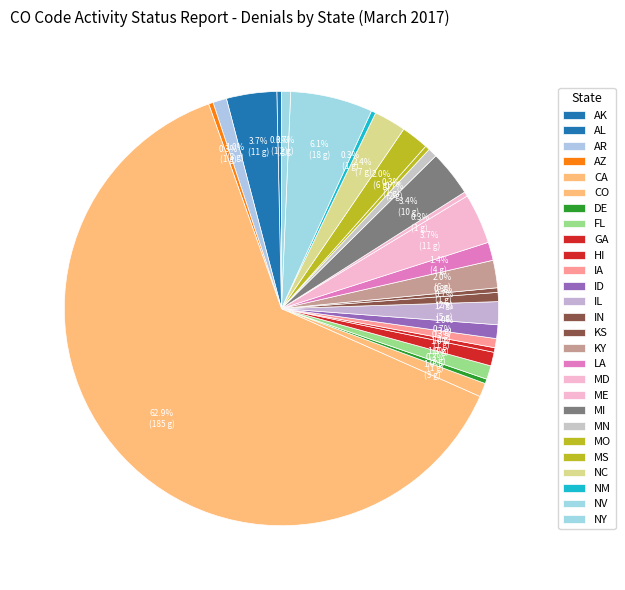

Which category has the biggest portion of the pie?

CA